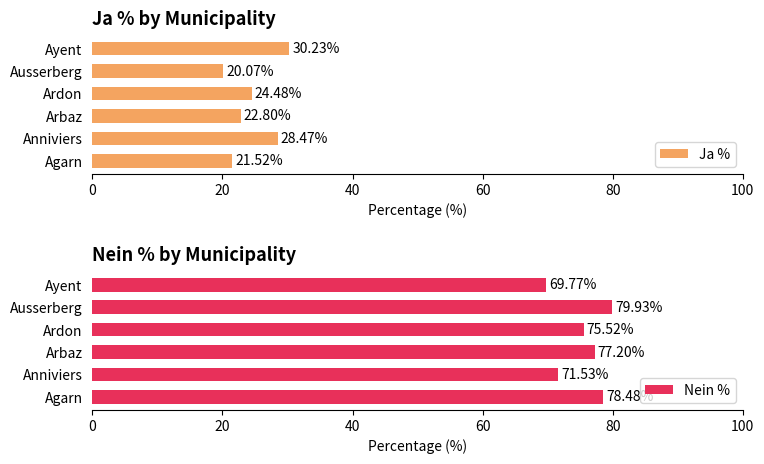

Is it true that Ja % equals 30.2 at Ayent?

True